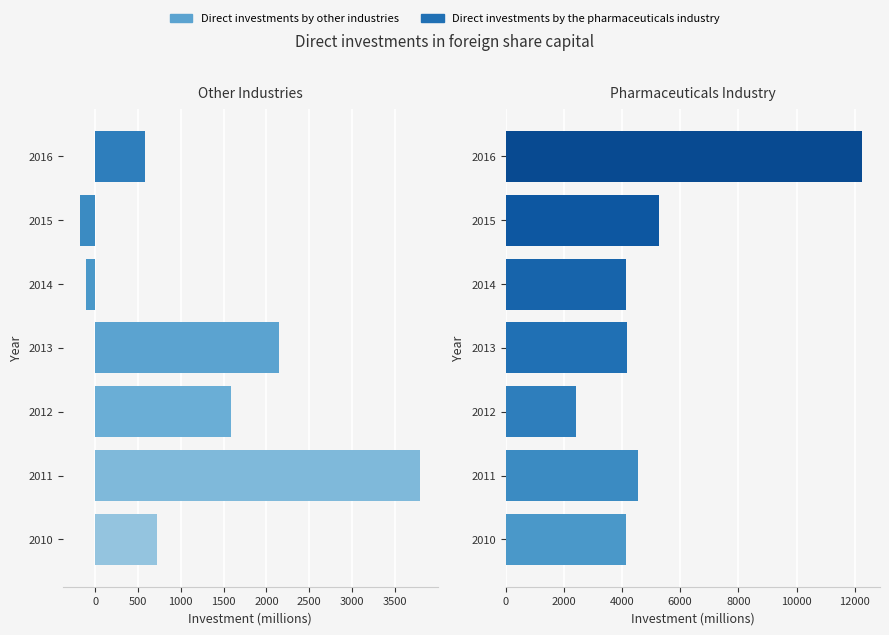

Reading left to right, transcribe all the data shown in this chart.

Direct investments by other industries: 727.2	3798.9	1589.6	2143.7	-100.5	-175.8	584.2
Direct investments by the pharmaceuticals industry: 4145.8	4566.0	2419.3	4172.6	4136.2	5275.8	12251.8